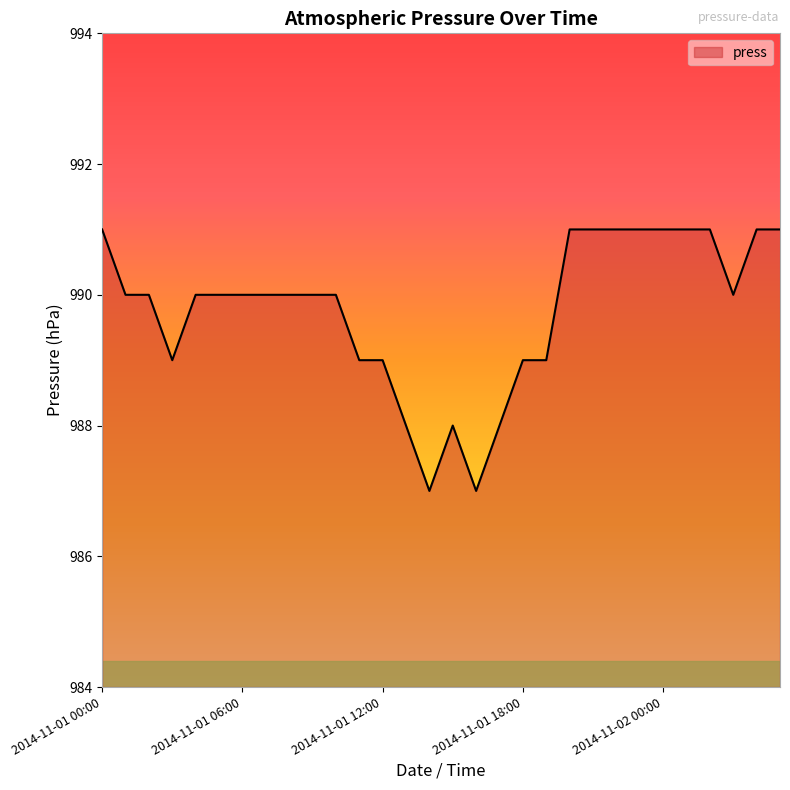

What is the difference between the second highest and second lowest values?

4